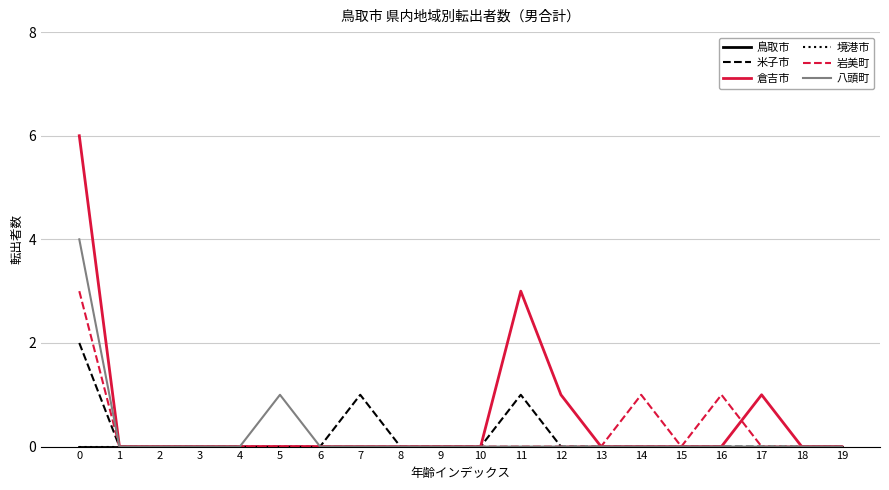

Is it true that 鳥取市 equals 0 at 14?

True